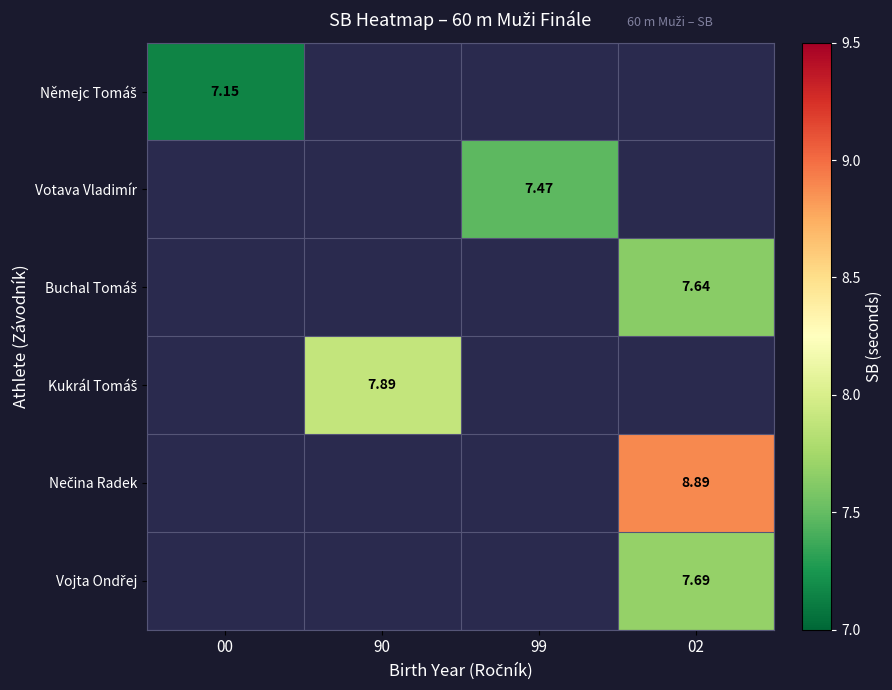

True or false: Votava Vladimír has a value of 4.6 at 00.

False